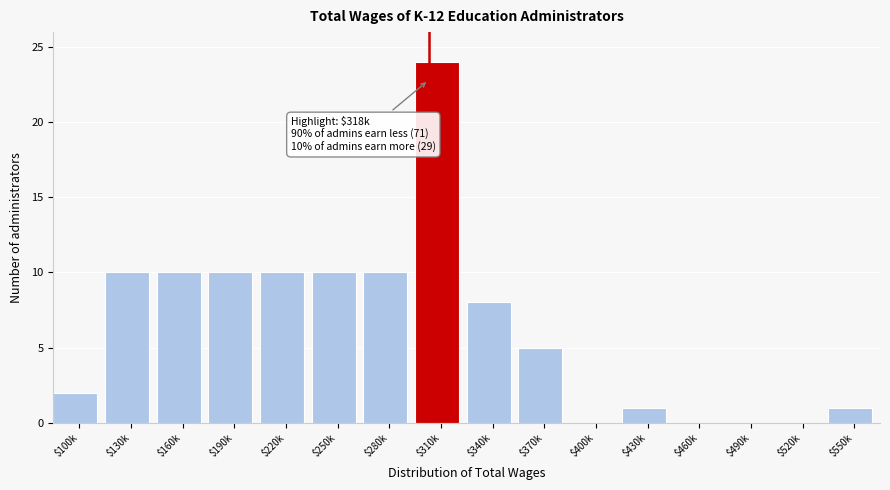

The chart shows a value of 9 at $370k. True or false?

False